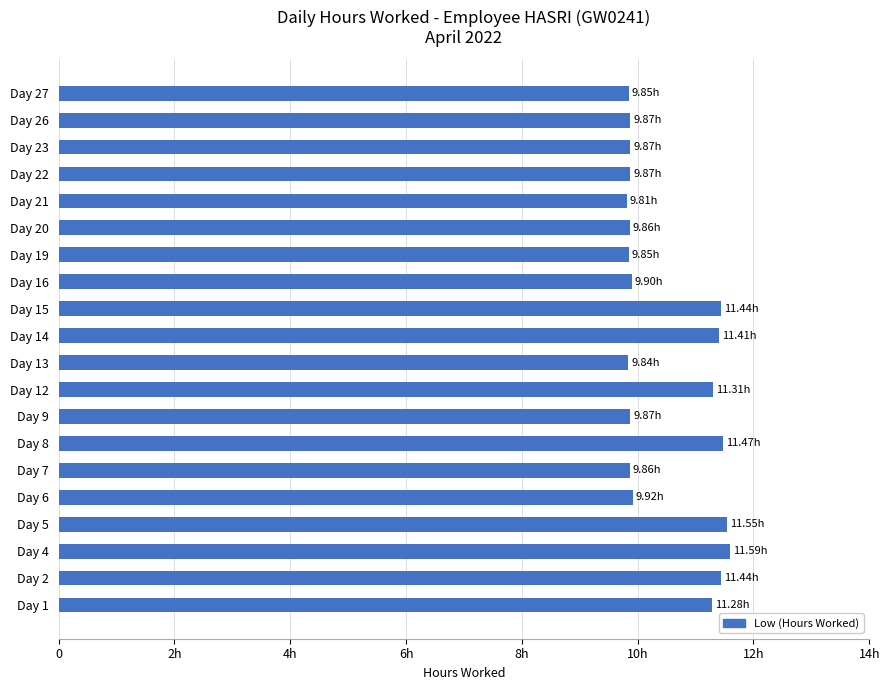

Does the chart contain any negative values?

No